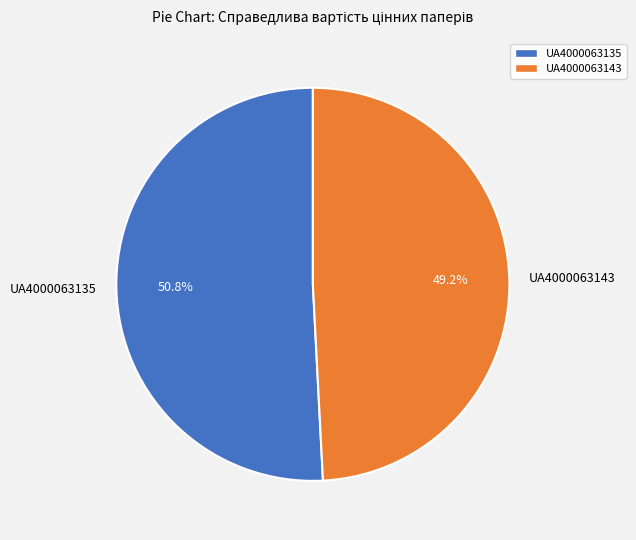

What portion of the pie excludes UA4000063143?

50.8%